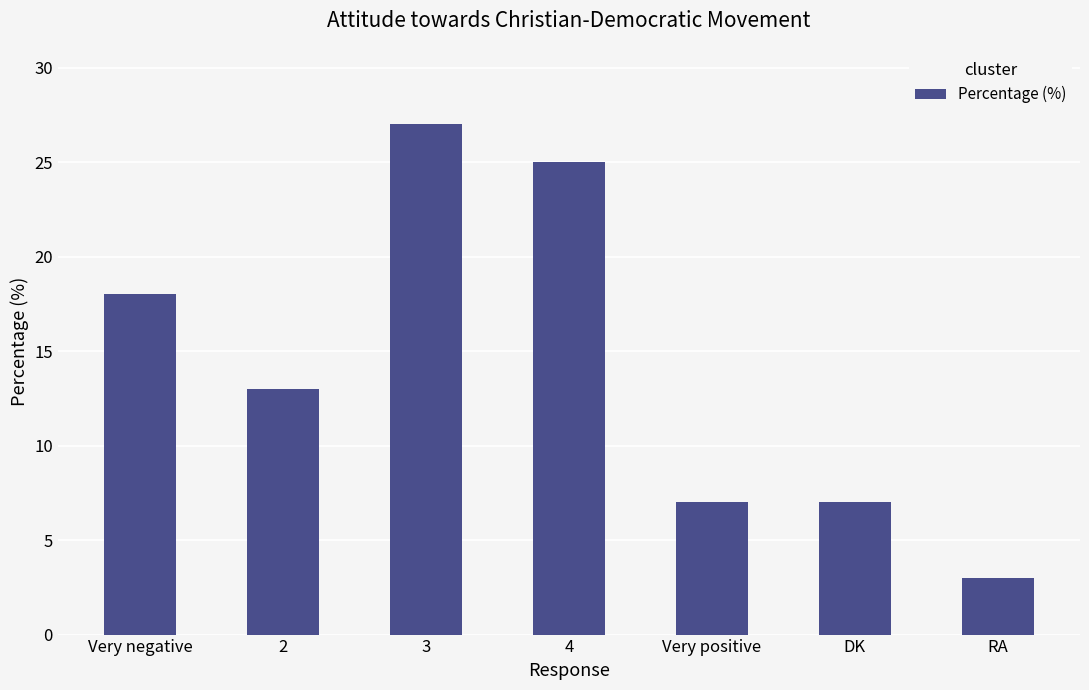

Approximately how many times larger is the value at 3 compared to Very negative?

1.5